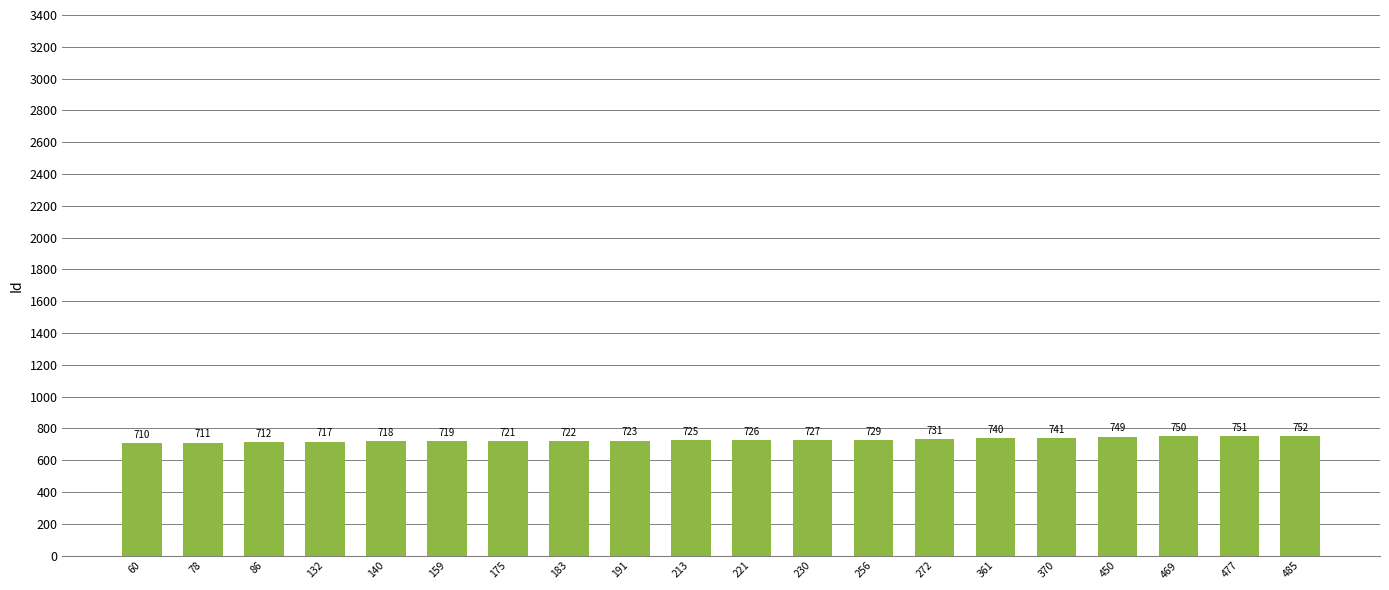

List the labels in order of value, smallest first.

60, 78, 86, 132, 140, 159, 175, 183, 191, 213, 221, 230, 256, 272, 361, 370, 450, 469, 477, 485